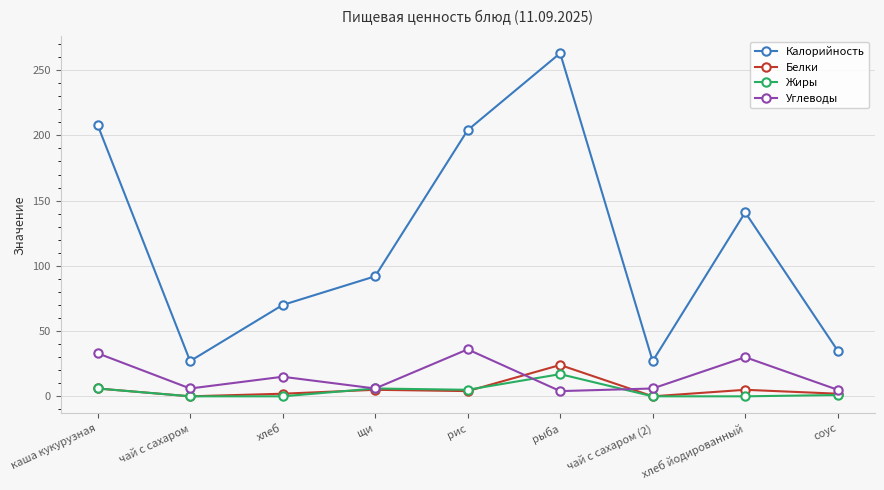

At which category is the sum across all series the highest?

рыба